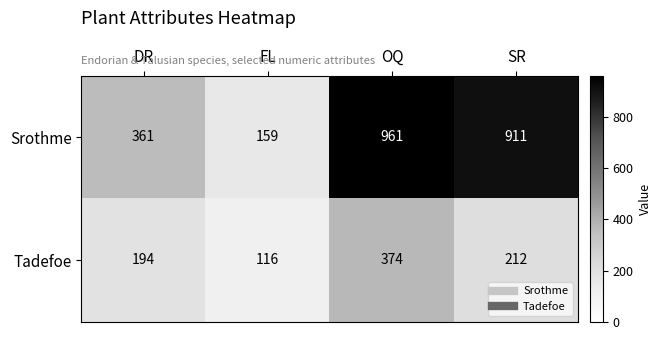

What is the difference between the Tadefoe values at DR and FL?

78